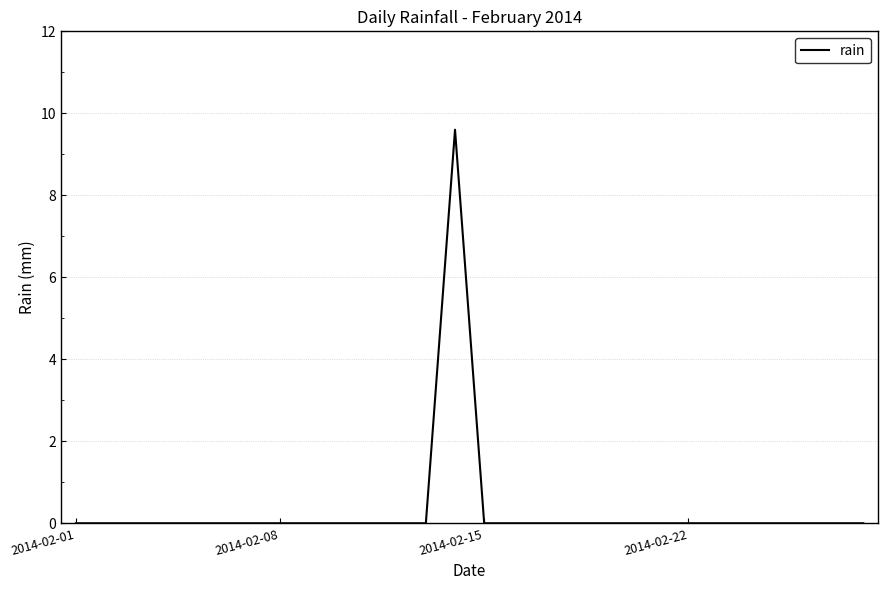

How many values are between 0 and 1?

27